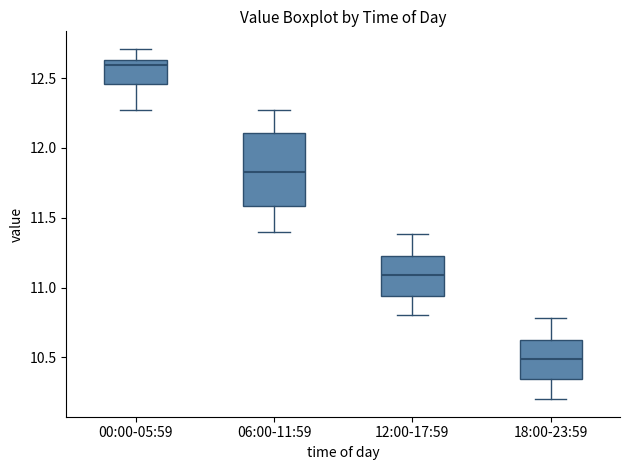

Reading left to right, transcribe this box plot: for each box, give where its median line is, the range the box spans, and where its two whiskers end, as read against the y-axis. The values are not printed on the chart, so give them approximately, as read against the axis.

00:00-05:59: median 12.60, box 12.45 to 12.65, whiskers 12.25 to 12.70
06:00-11:59: median 11.85, box 11.60 to 12.10, whiskers 11.40 to 12.25
12:00-17:59: median 11.10, box 10.95 to 11.25, whiskers 10.80 to 11.40
18:00-23:59: median 10.50, box 10.35 to 10.65, whiskers 10.20 to 10.80